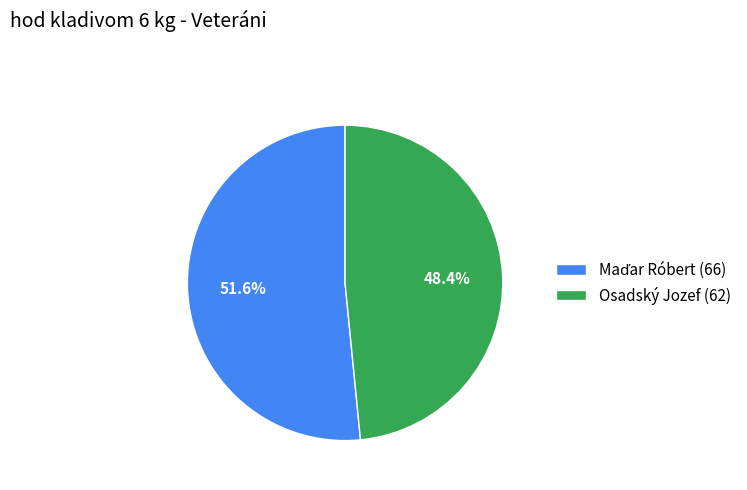

Does any single category account for the majority?

Yes